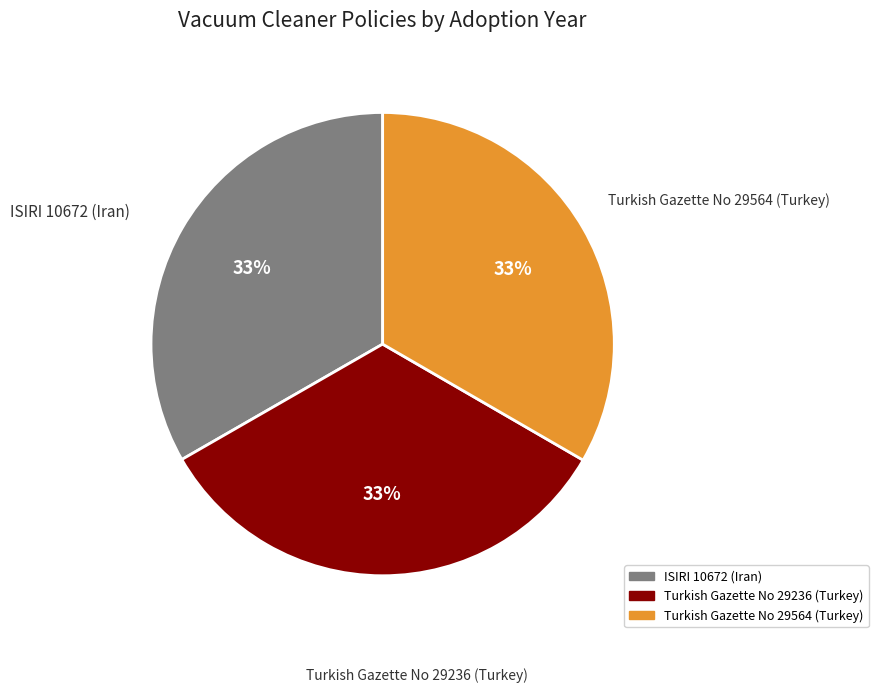

To the nearest percent, what portion does Turkish Gazette No 29564 (Turkey) represent?

33%